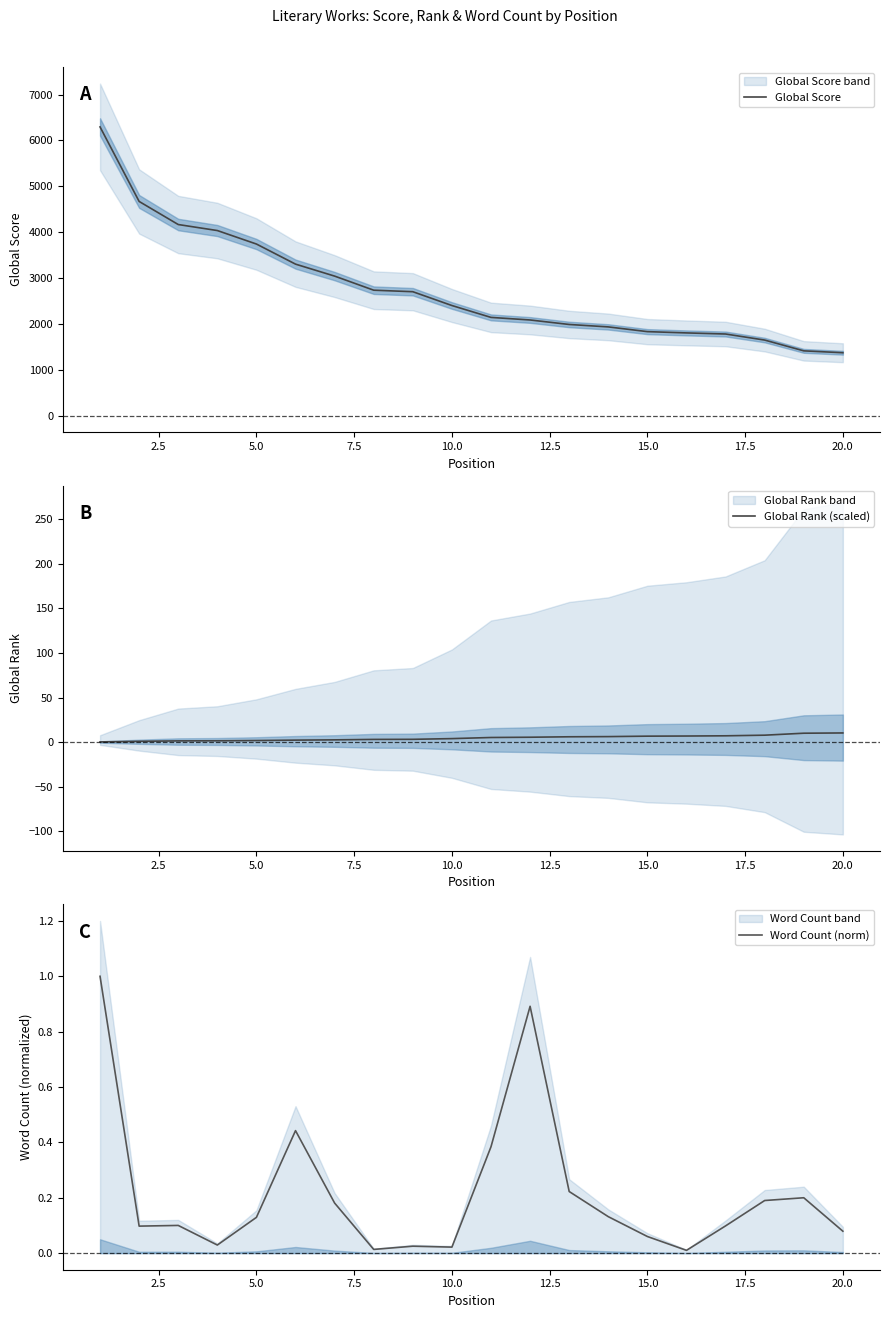

The Global Rank (scaled) series shows 6.8 at 15.0. True or false?

True